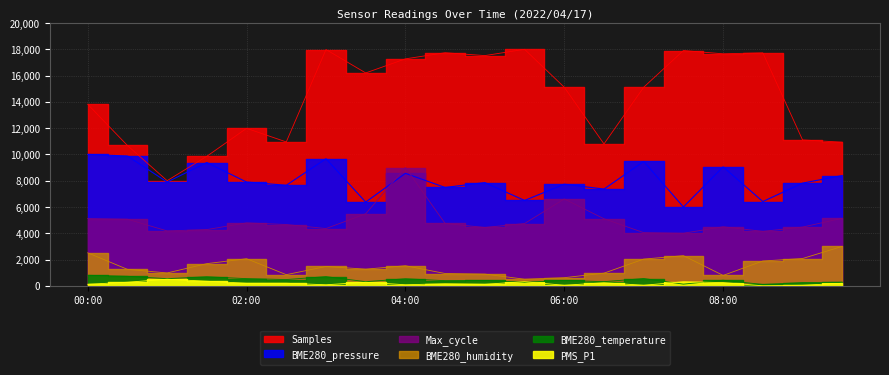

Rank the series at 01:00 from highest to lowest value.

Samples, BME280_pressure, Max_cycle, BME280_humidity, BME280_temperature, PMS_P1